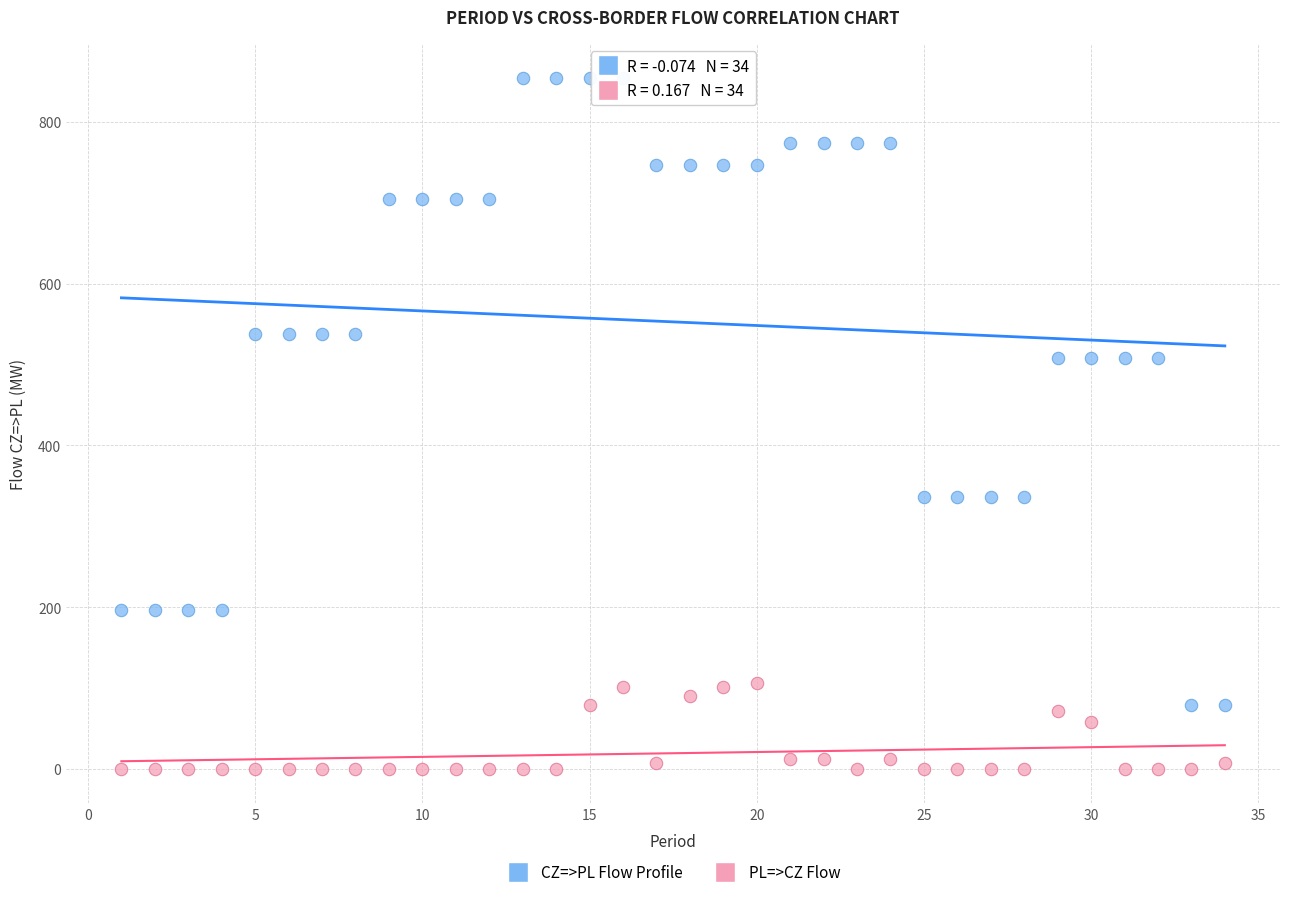

Across all data points, what is the range of Y values (max minus min)?

853.7